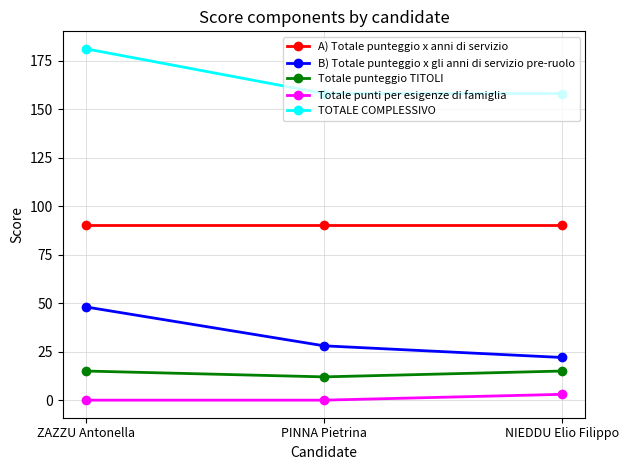

What is the highest value of the Totale punti per esigenze di famiglia series?

3